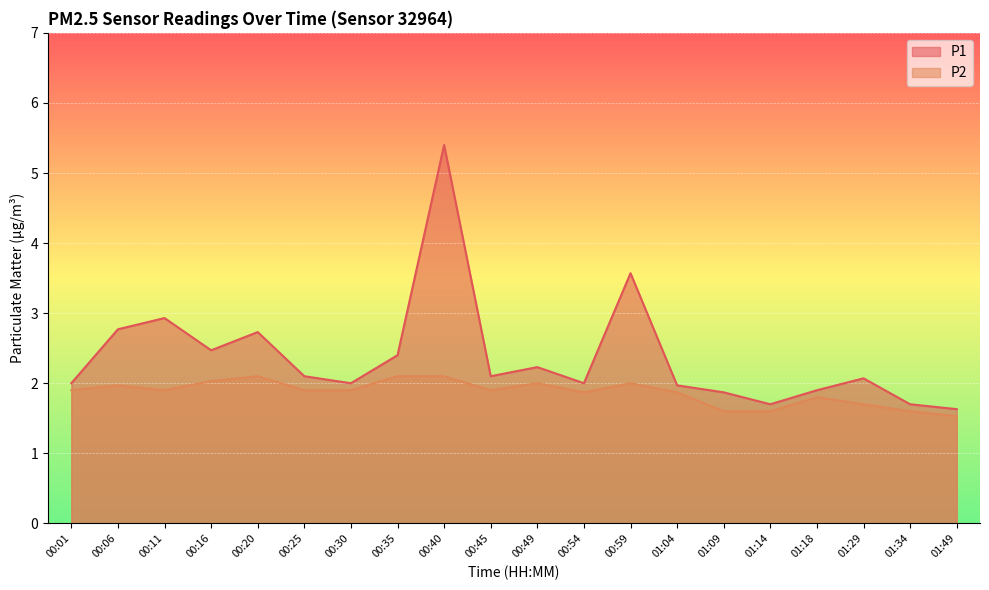

What is the difference between the maximum and second lowest values in the P2 series?

0.5